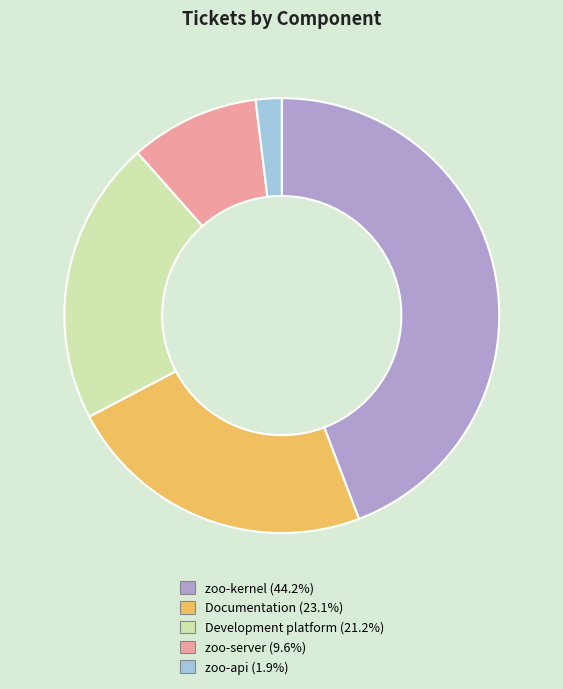

Count the number of slices in the pie.

5